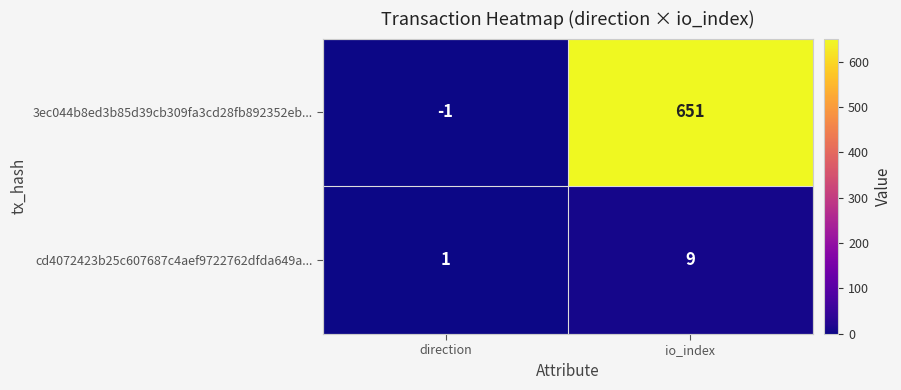

What is the difference between the 3ec044b8ed3b85d39cb309fa3cd28fb892352eb... values at direction and io_index?

652